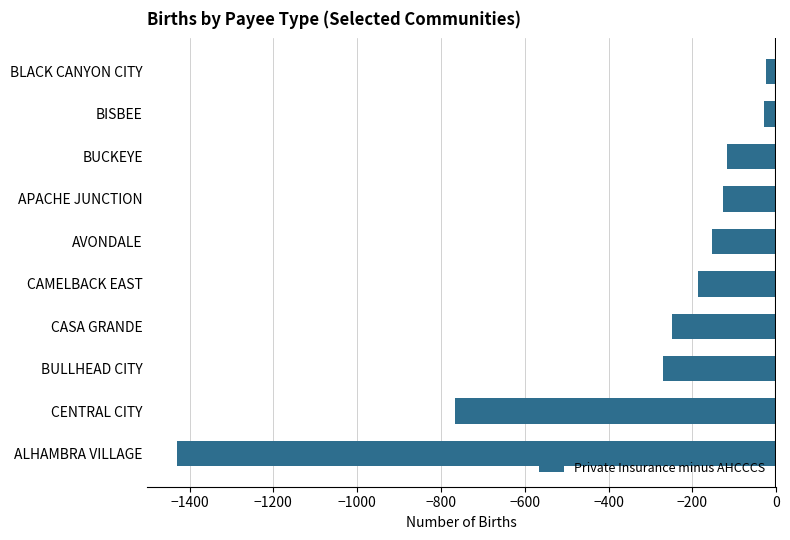

What is the difference between the values at AVONDALE and BUCKEYE?

35